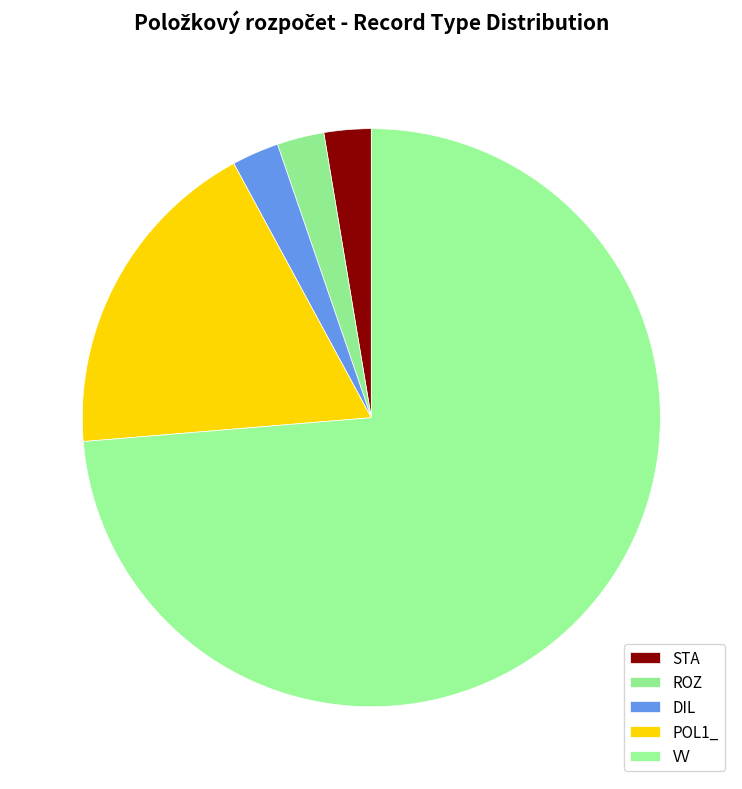

How many segments does this pie chart have?

5